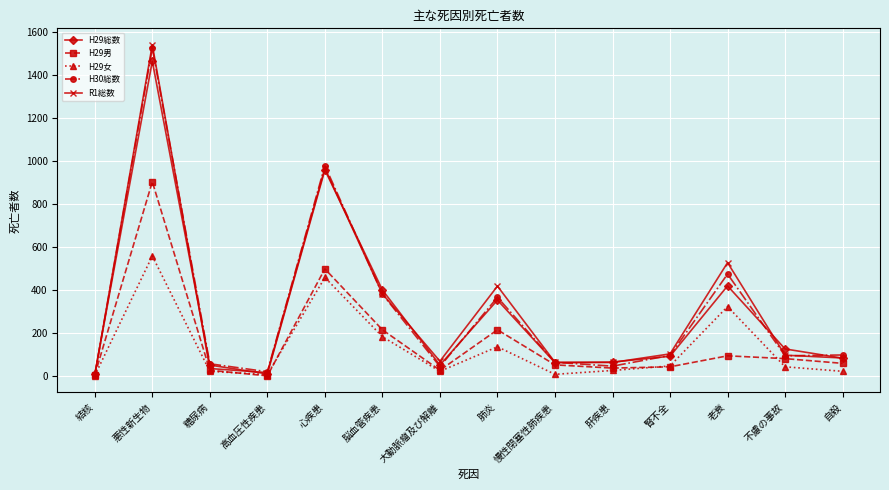

How many lines are shown in the chart?

5